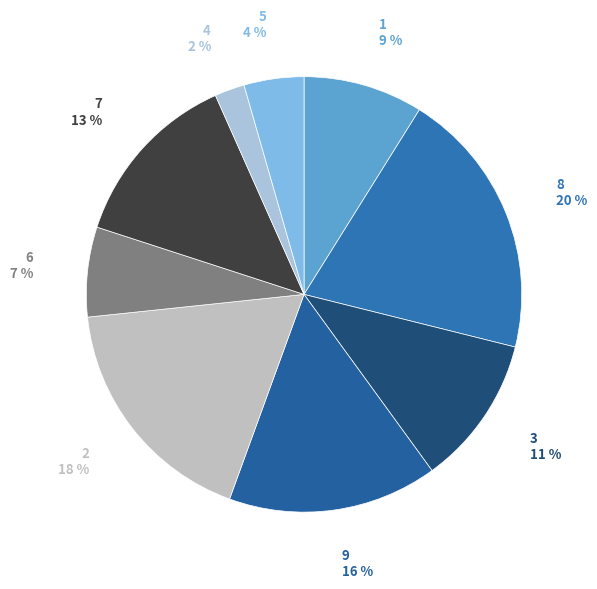

True or false: 9 accounts for 23% of the total.

False